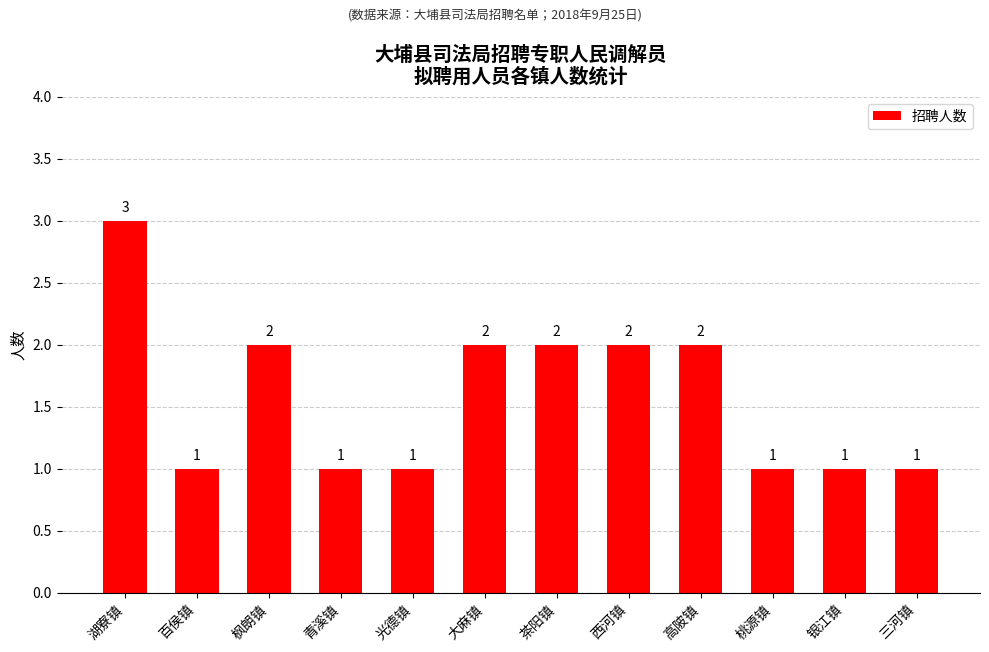

Is it true that the value at 三河镇 is 1?

True